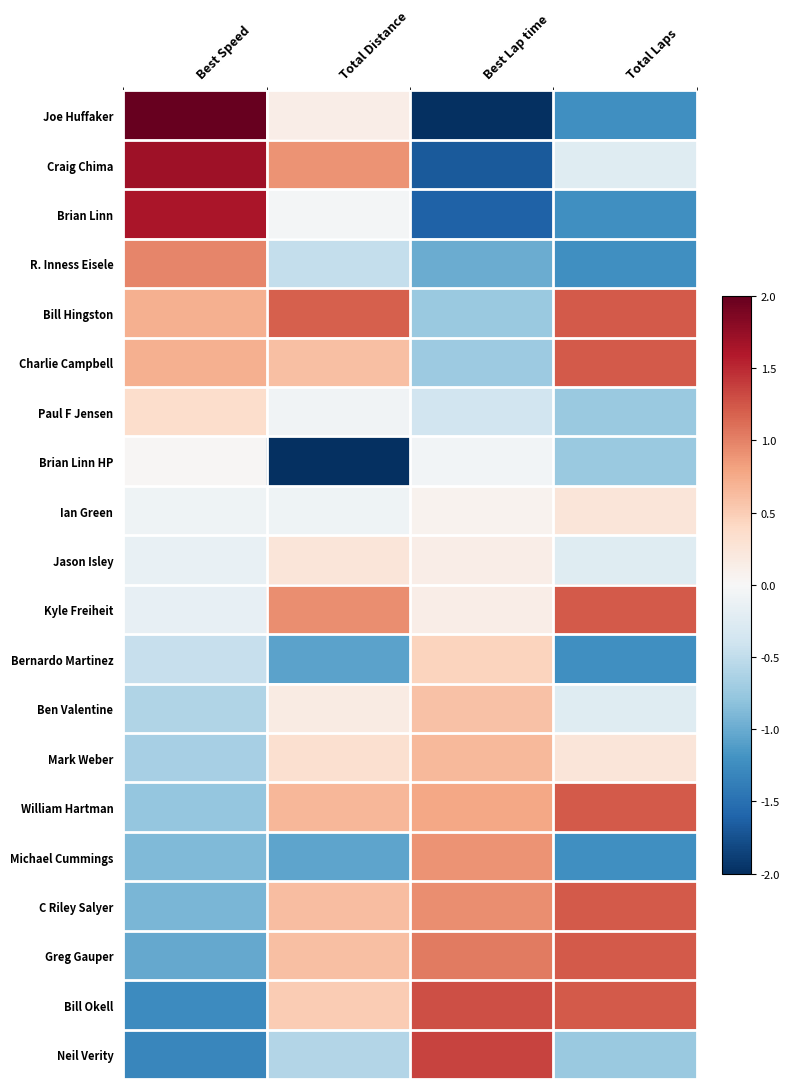

Count the number of data series in this chart.

20